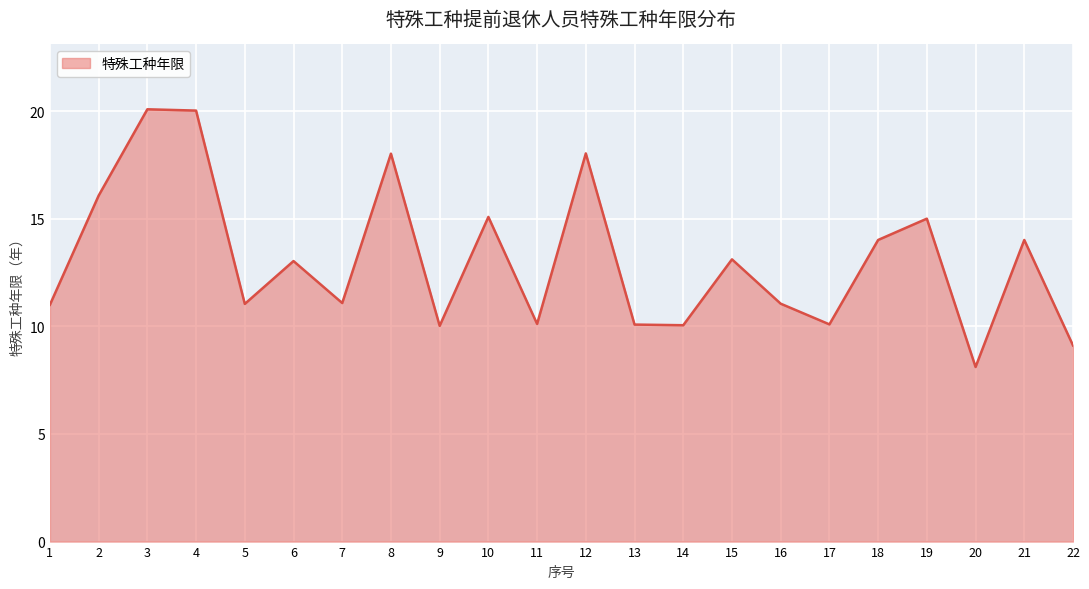

Approximately how many times larger is the value at 12 compared to 11?

1.8